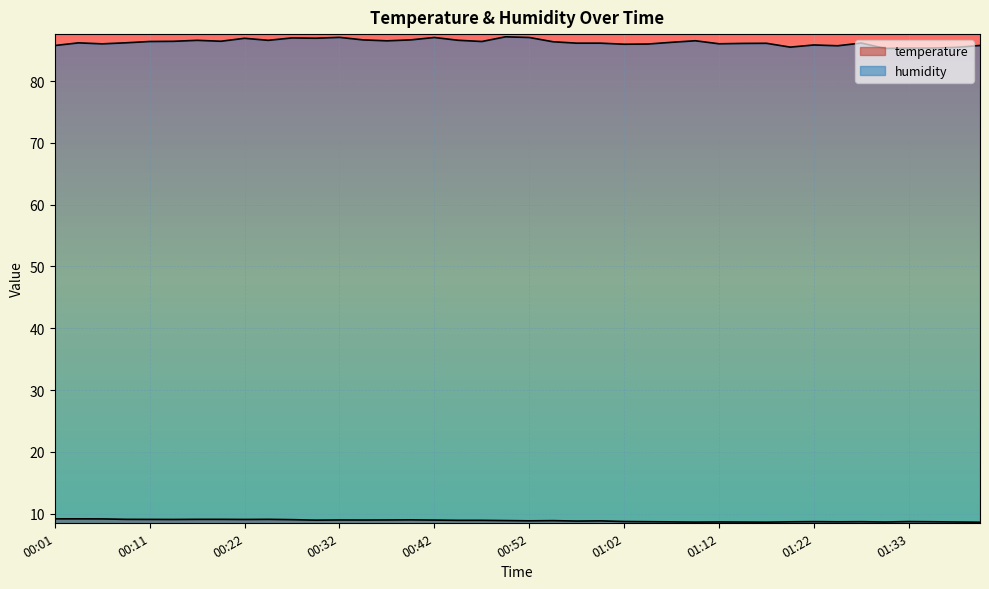

What are all the series names shown in the legend?

temperature, humidity